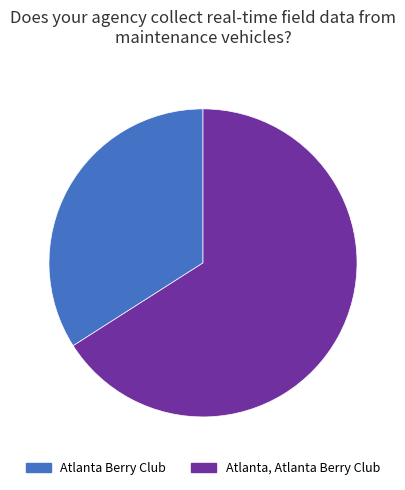

Is it true that Atlanta, Atlanta Berry Club is 52% of the pie?

False